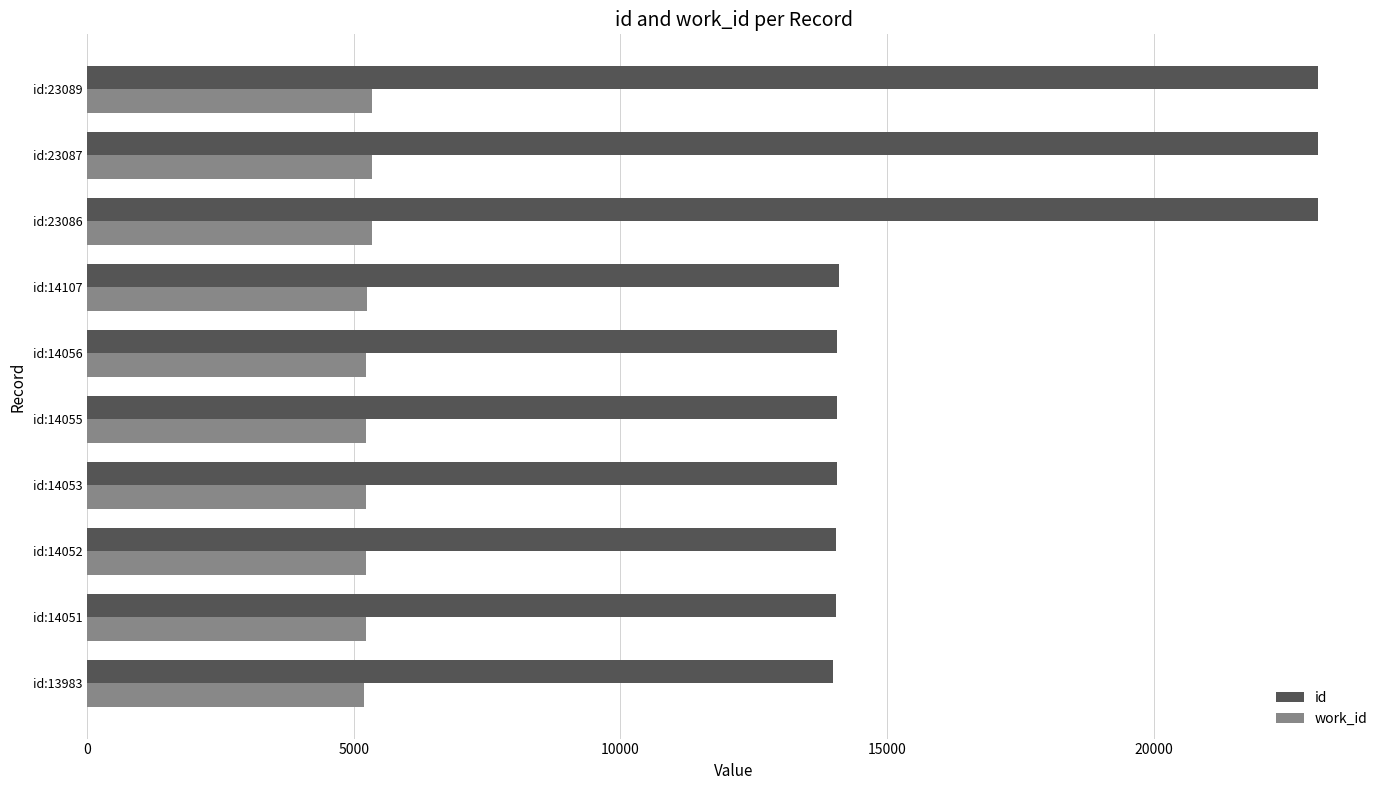

Rank the series by their average value, from lowest to highest.

work_id, id